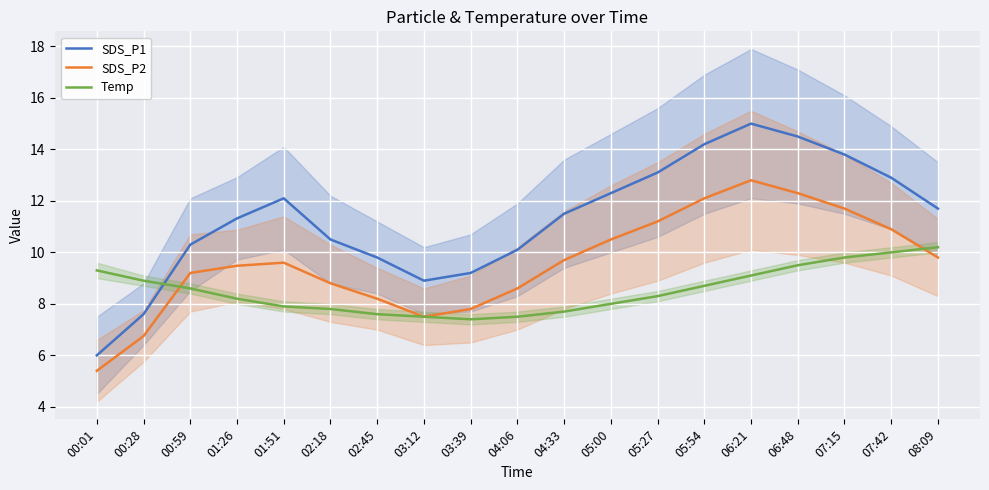

Where does the SDS_P2 series first go above 9?

00:59